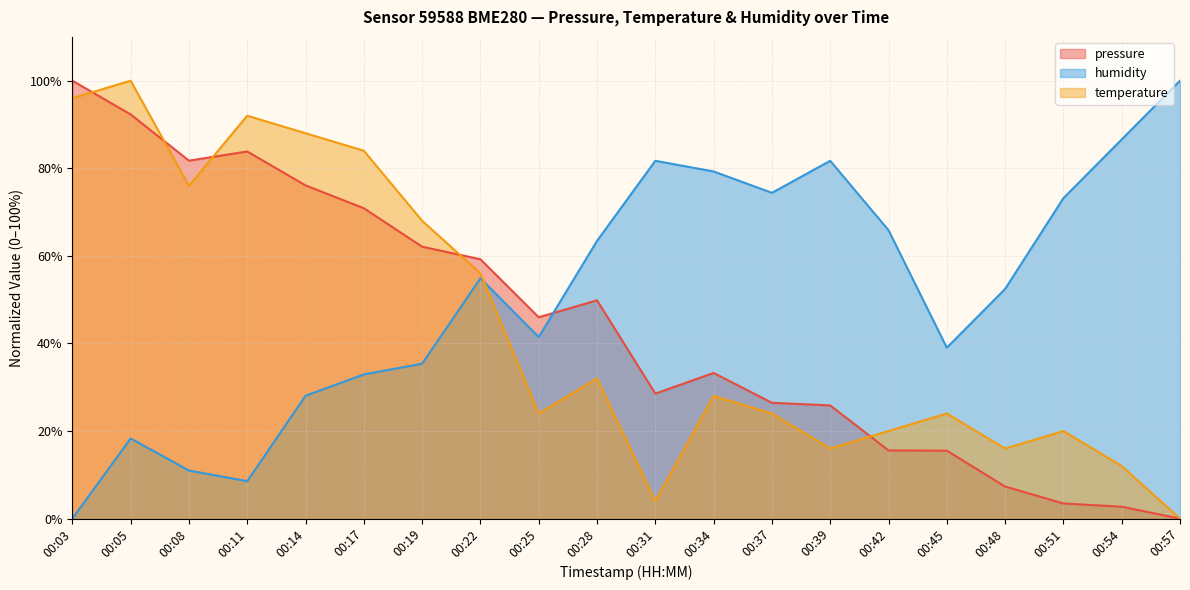

Reading left to right, list all the values displayed in this chart.

pressure: 00:03=100.0	00:05=92.3	00:08=81.7	00:11=83.8	00:14=76.1	00:17=70.9	00:19=62.1	00:22=59.2	00:25=46.0	00:28=49.8	00:31=28.5	00:34=33.3	00:37=26.4	00:39=25.8	00:42=15.6	00:45=15.5	00:48=7.3	00:51=3.5	00:54=2.7	00:57=0.0
temperature: 00:03=96.0	00:05=100.0	00:08=76.0	00:11=92.0	00:14=88.0	00:17=84.0	00:19=68.0	00:22=56.0	00:25=24.0	00:28=32.0	00:31=4.0	00:34=28.0	00:37=24.0	00:39=16.0	00:42=20.0	00:45=24.0	00:48=16.0	00:51=20.0	00:54=12.0	00:57=0.0
humidity: 00:03=0.0	00:05=18.3	00:08=11.0	00:11=8.5	00:14=28.0	00:17=32.9	00:19=35.4	00:22=54.9	00:25=41.5	00:28=63.4	00:31=81.7	00:34=79.3	00:37=74.4	00:39=81.7	00:42=65.9	00:45=39.0	00:48=52.4	00:51=73.2	00:54=86.6	00:57=100.0